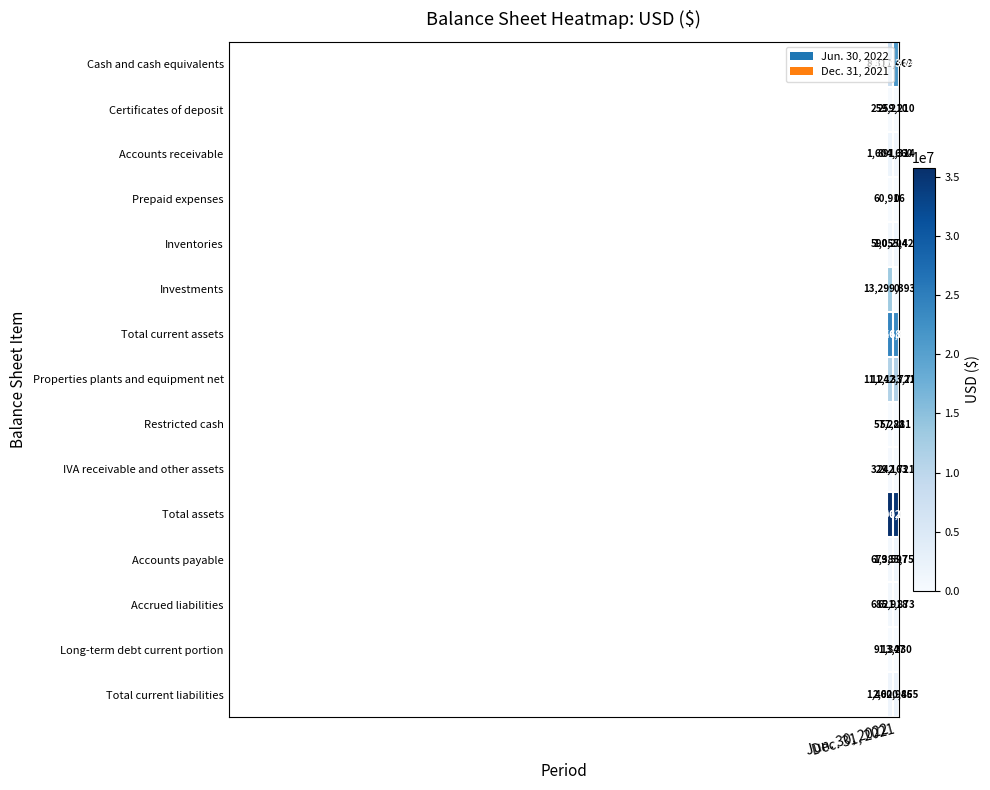

Which series has the largest total across all categories?

Total assets